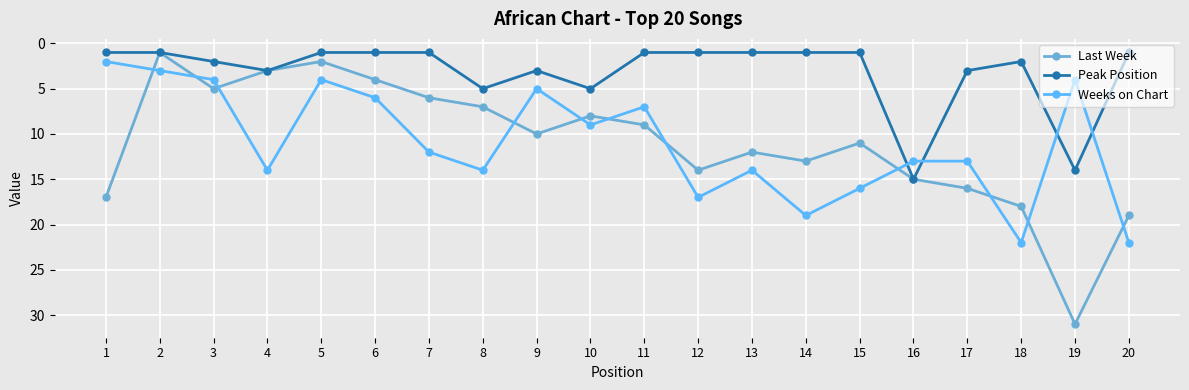

In Last Week, how many points are higher than both neighbors (excluding endpoints)?

5